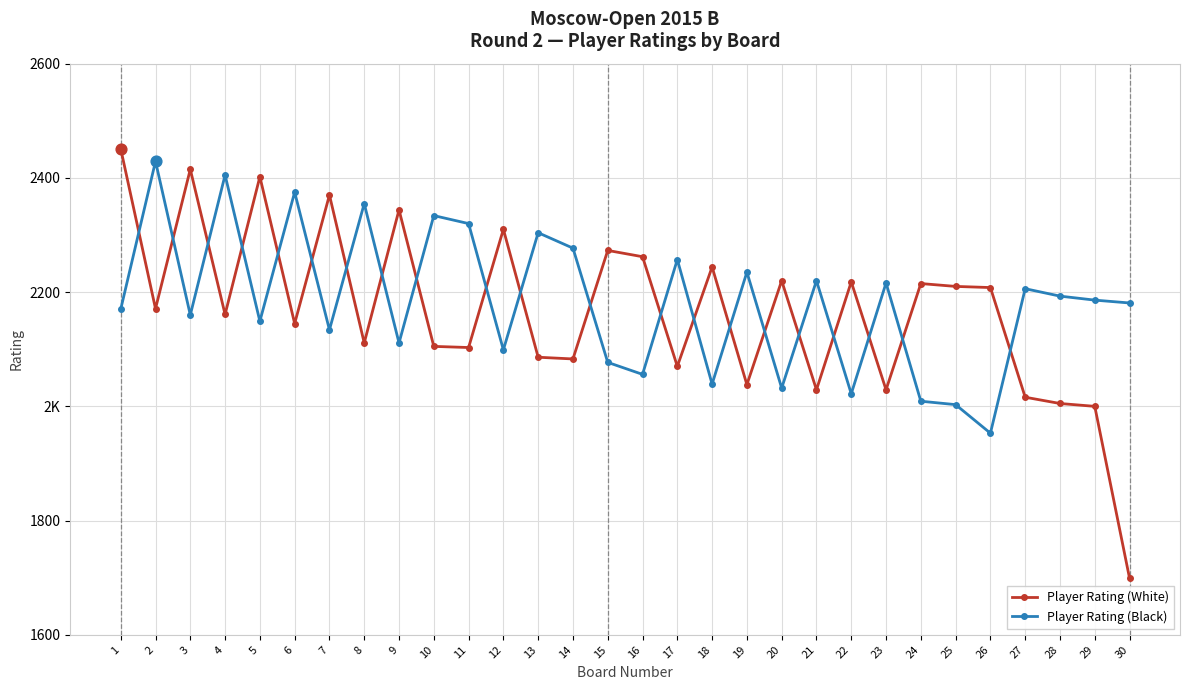

What are all the series names shown in the legend?

Player Rating (White), Player Rating (Black)